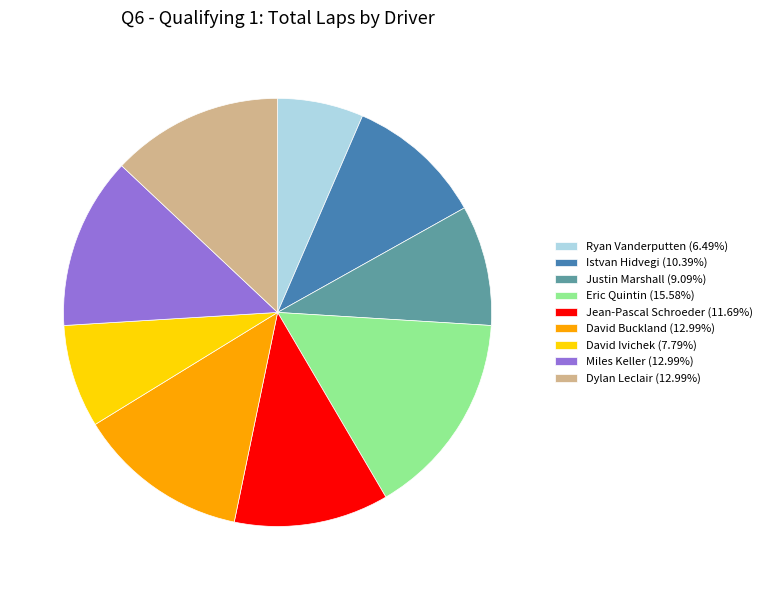

Between Miles Keller and Istvan Hidvegi, which is larger?

Miles Keller